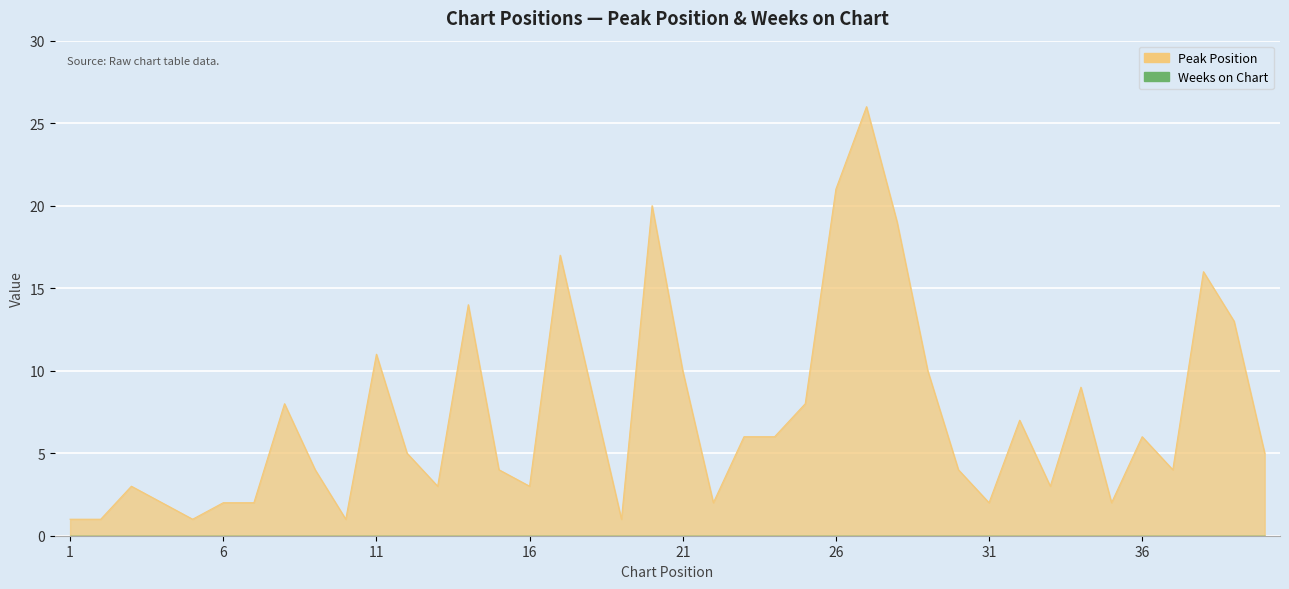

What is the ratio of the value at 26 to the value at 28?

1.1